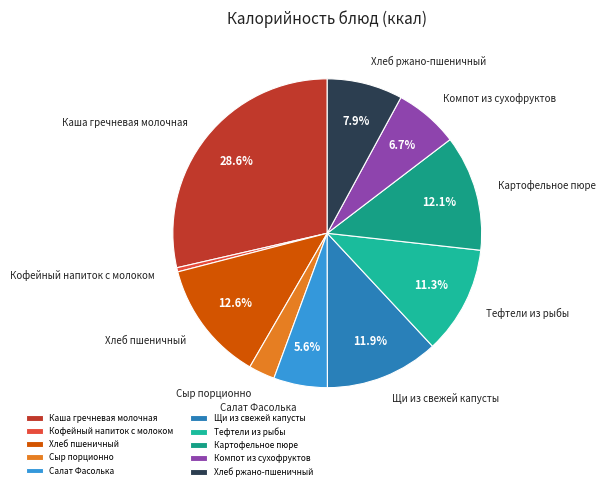

What is the largest slice in the pie chart?

Каша гречневая молочная